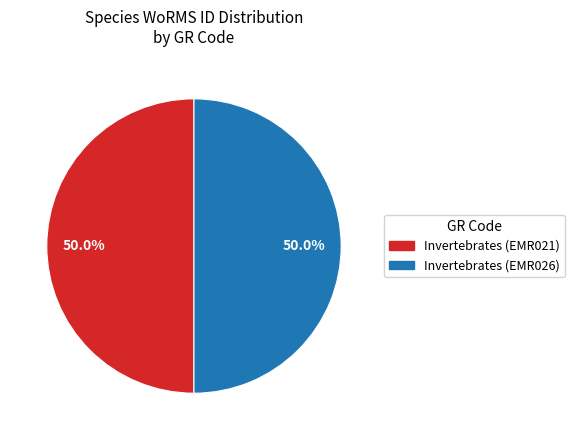

To the nearest percent, what portion does Invertebrates (EMR026) represent?

50%